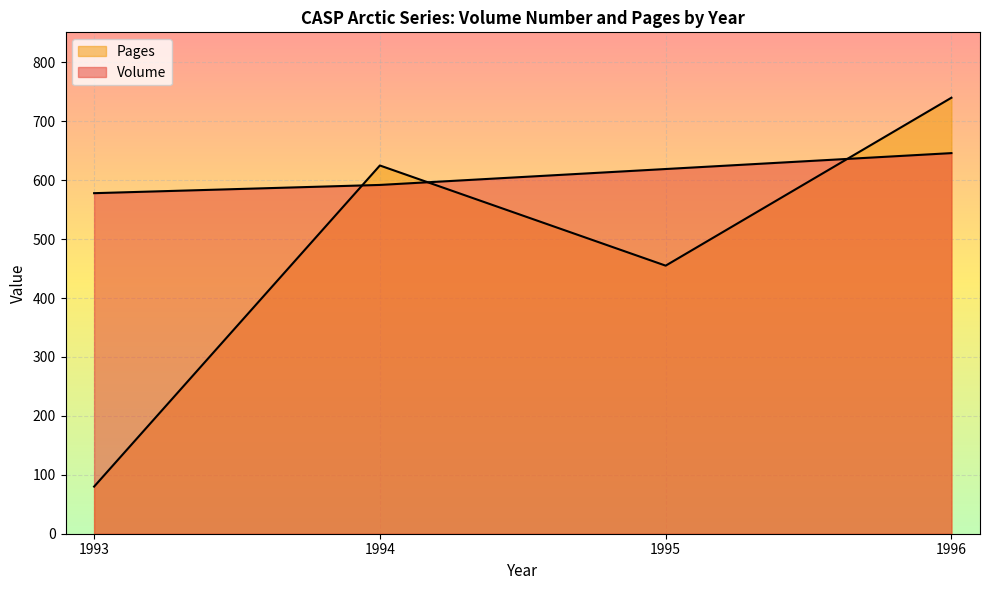

At which category is the sum across all series the highest?

1996